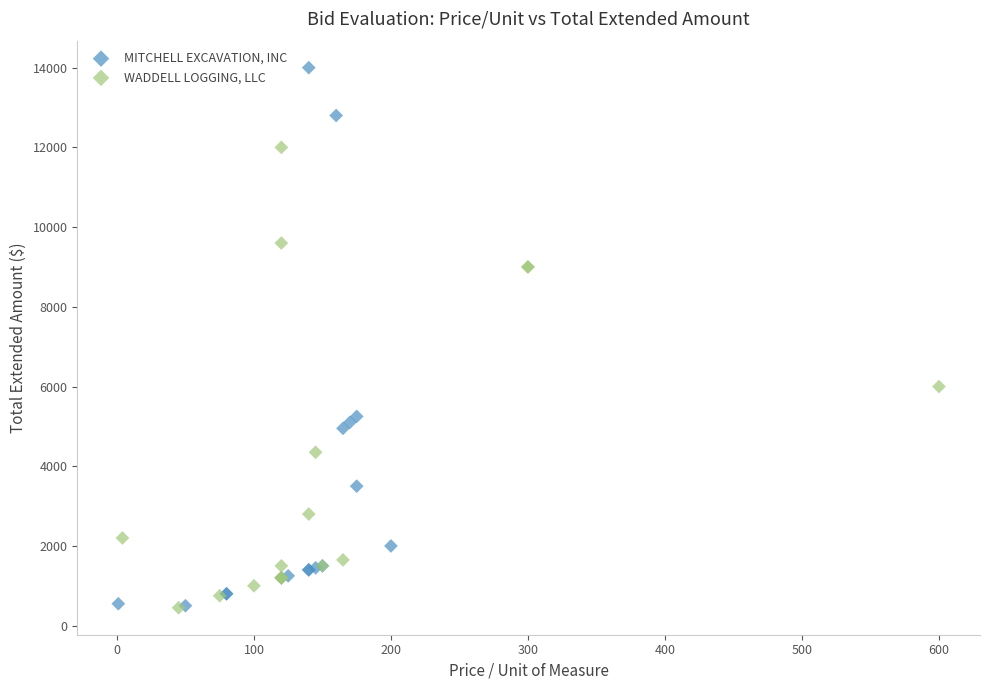

Which series has the widest spread of Y values?

MITCHELL EXCAVATION, INC